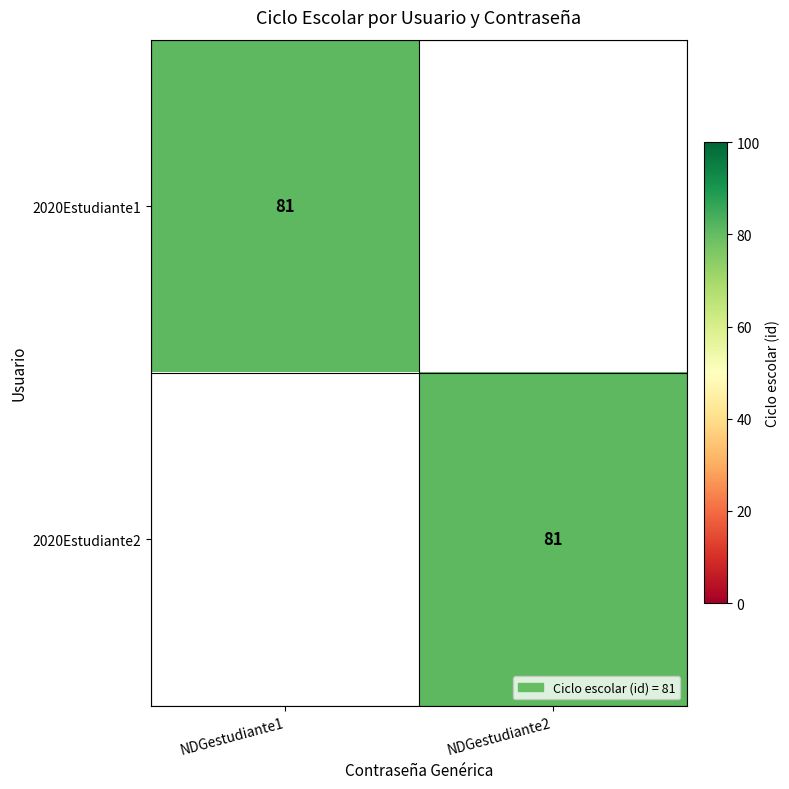

The 2020Estudiante2 series shows 144 at NDGestudiante2. True or false?

False